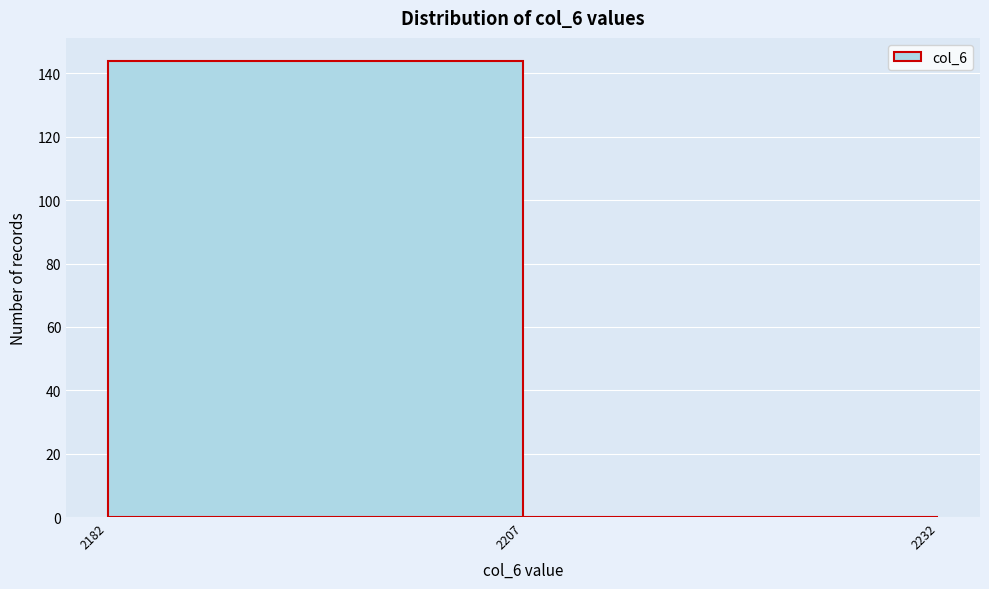

How tall is the bar that spans 2182 to 2207 on the x-axis? The values are not printed on the chart, so give them approximately, as read against the axis.

144